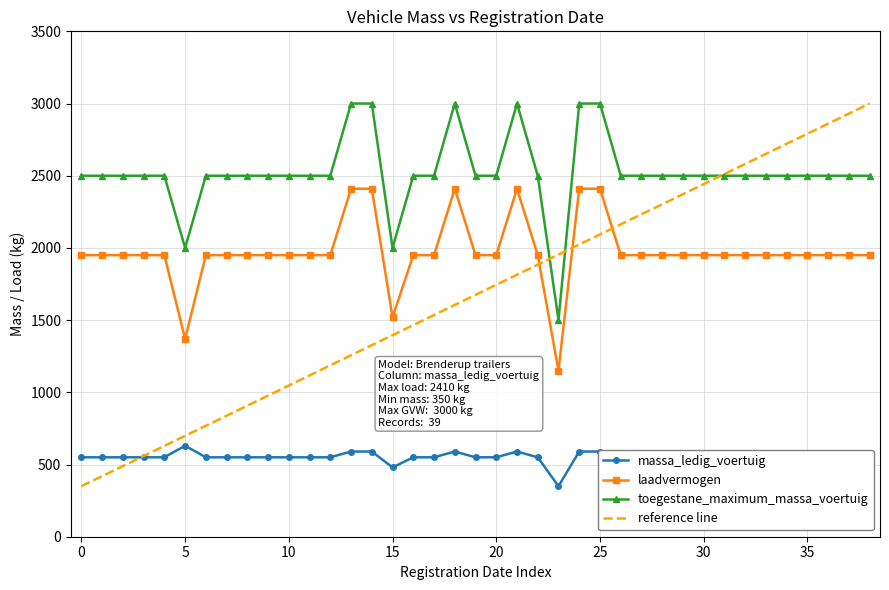

True or false: laadvermogen and toegestane_maximum_massa_voertuig intersect in this chart.

False